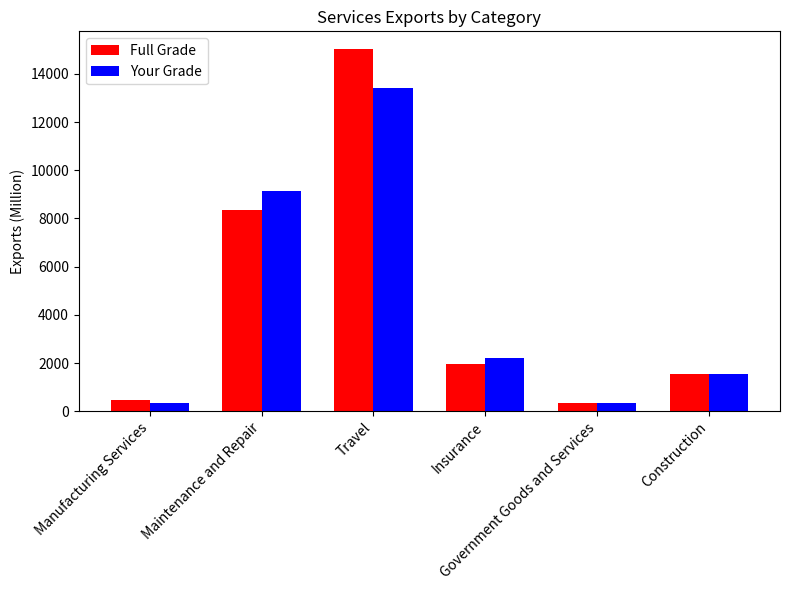

What is the average value of the Your Grade series?

4495.6